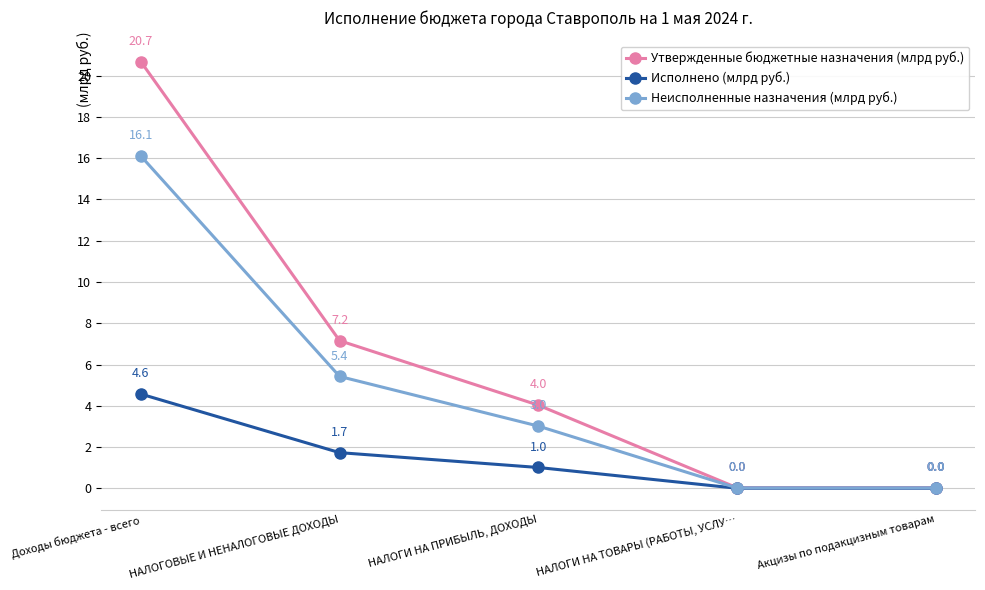

Rank the series by their maximum value, from highest to lowest.

Утвержденные бюджетные назначения (млрд руб.), Неисполненные назначения (млрд руб.), Исполнено (млрд руб.)